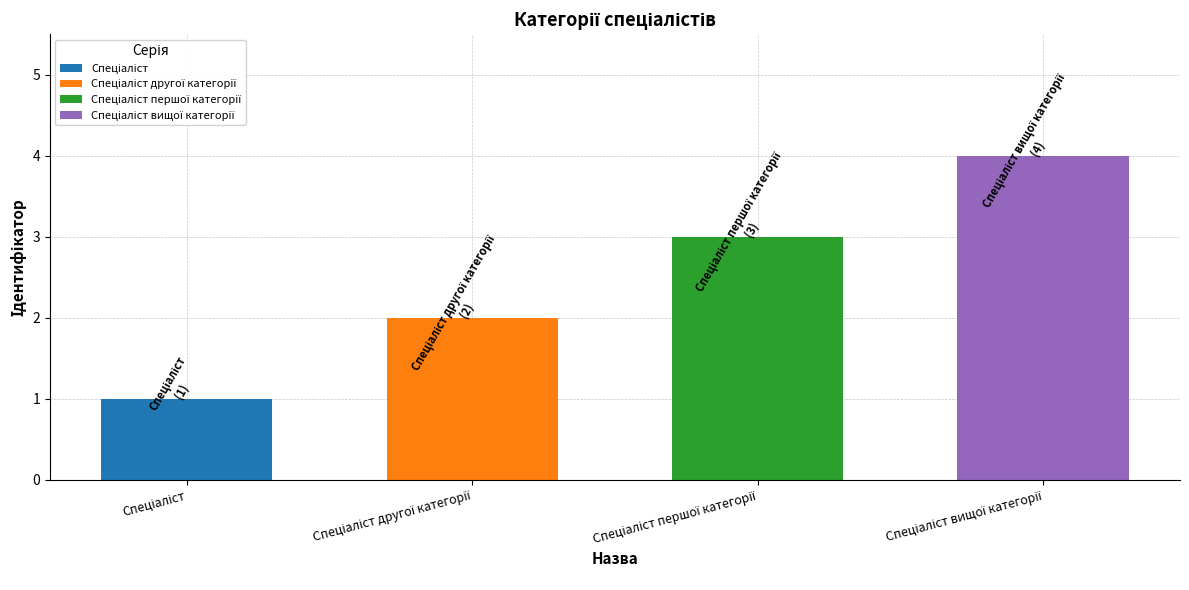

The value at Спеціаліст другої категорії is 3. True or false?

False